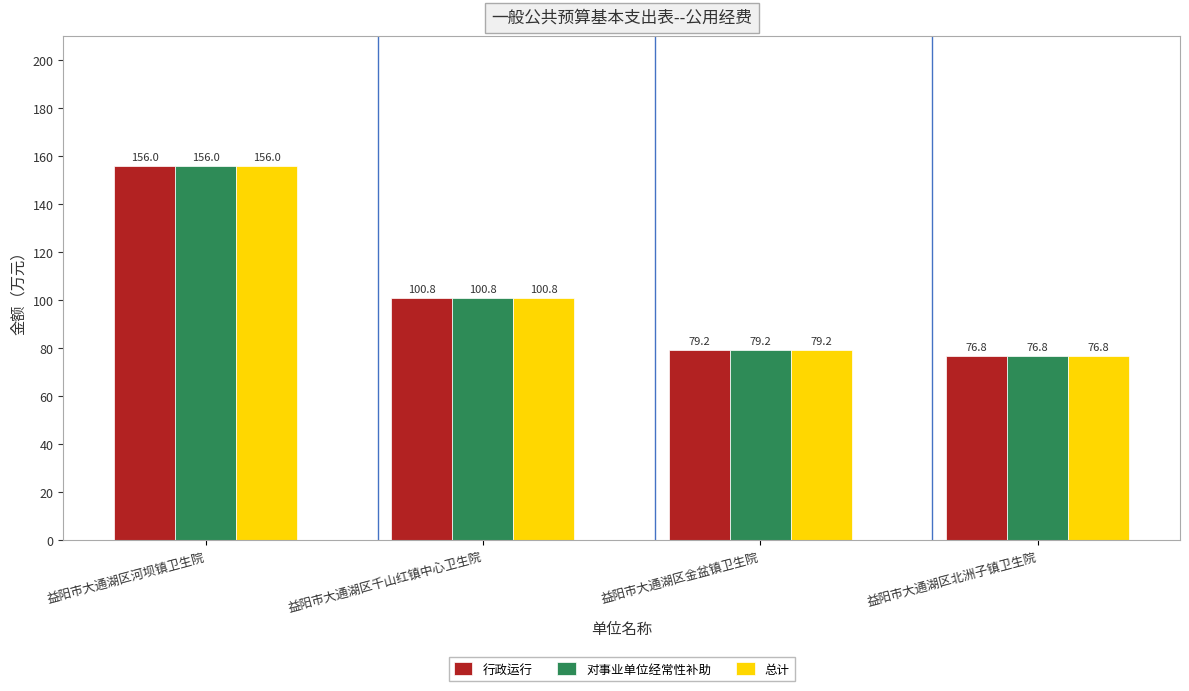

Reading left to right, what are all the values shown in this chart?

行政运行: 益阳市大通湖区河坝镇卫生院=156.0	益阳市大通湖区千山红镇中心卫生院=100.8	益阳市大通湖区金盆镇卫生院=79.2	益阳市大通湖区北洲子镇卫生院=76.8
对事业单位经常性补助: 益阳市大通湖区河坝镇卫生院=156.0	益阳市大通湖区千山红镇中心卫生院=100.8	益阳市大通湖区金盆镇卫生院=79.2	益阳市大通湖区北洲子镇卫生院=76.8
总计: 益阳市大通湖区河坝镇卫生院=156.0	益阳市大通湖区千山红镇中心卫生院=100.8	益阳市大通湖区金盆镇卫生院=79.2	益阳市大通湖区北洲子镇卫生院=76.8